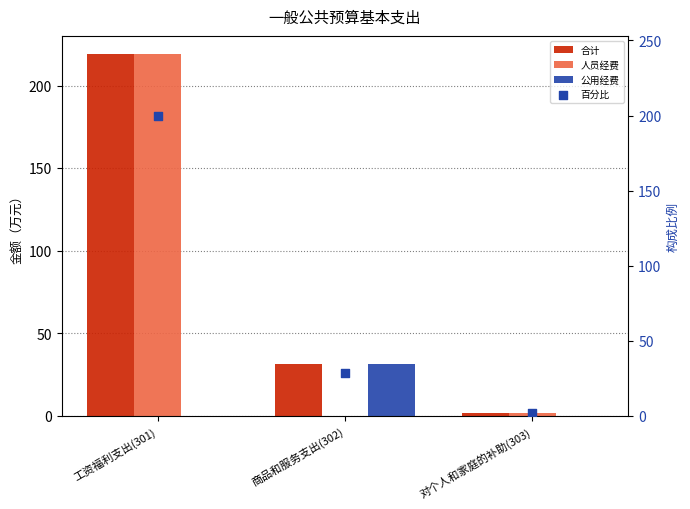

At how many categories does at least one series exceed 51?

1